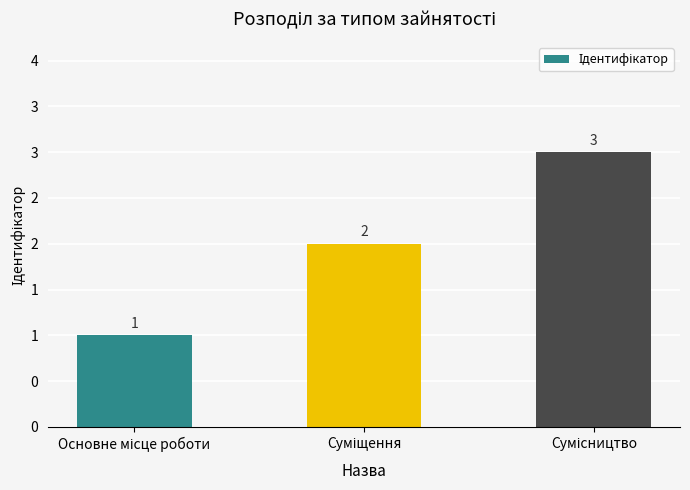

Are the bars horizontal?

No